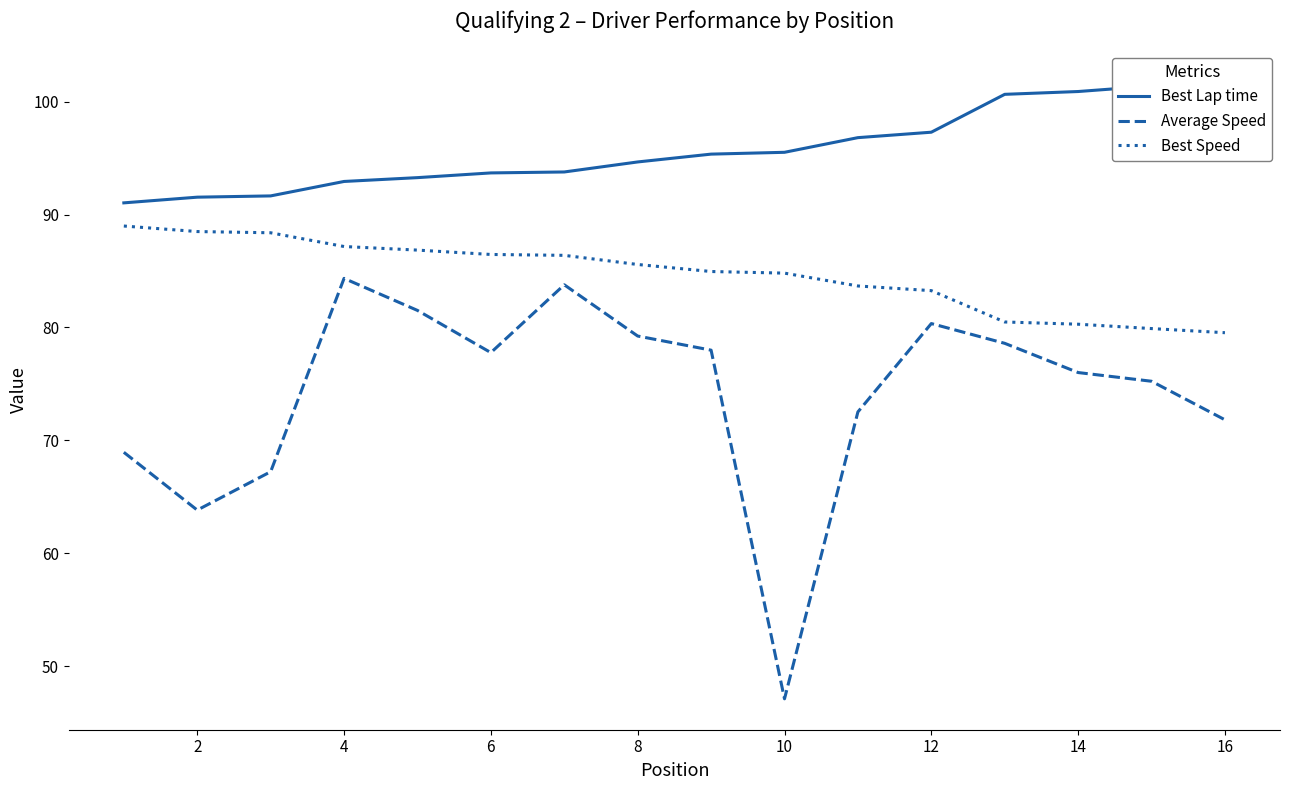

True or false: Average Speed and Best Lap time cross at least once.

False